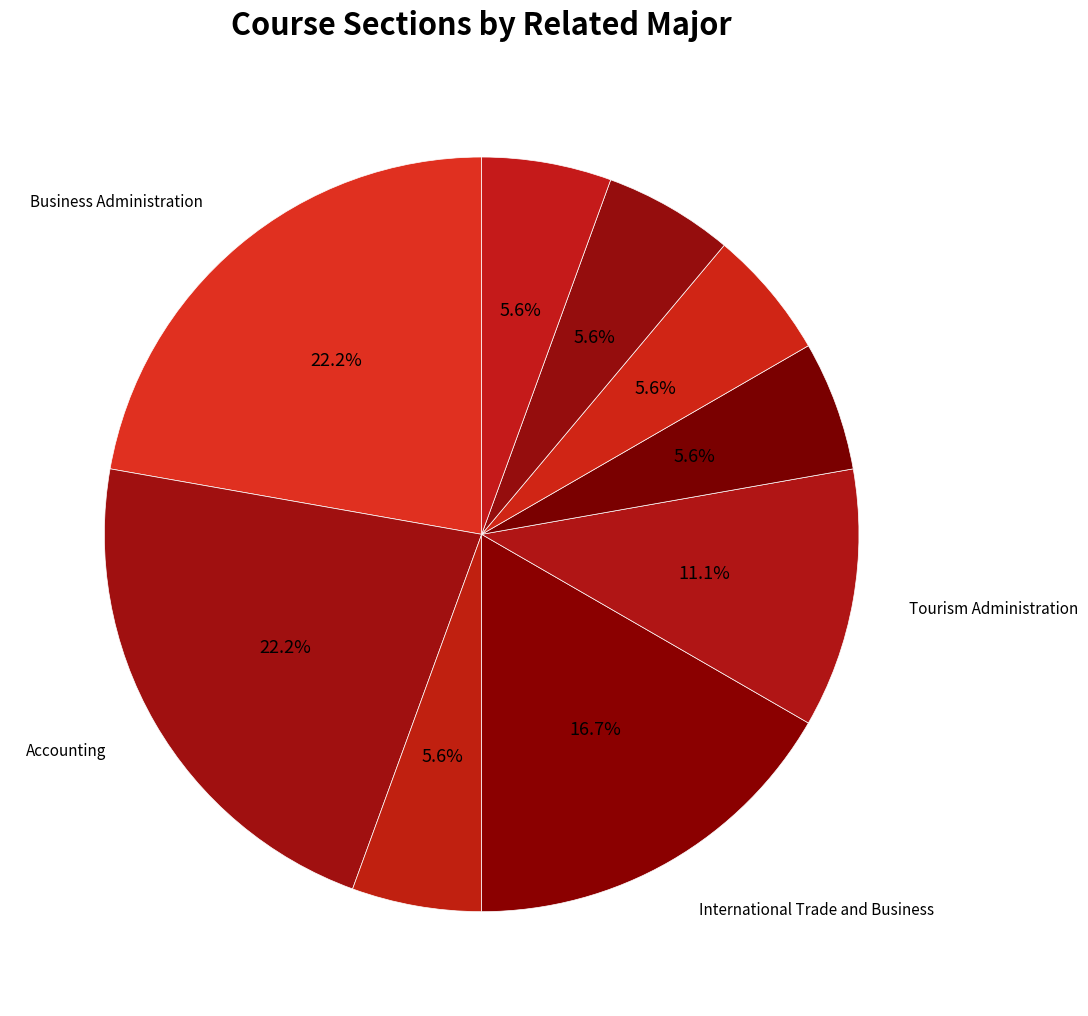

Count the number of slices in the pie.

9